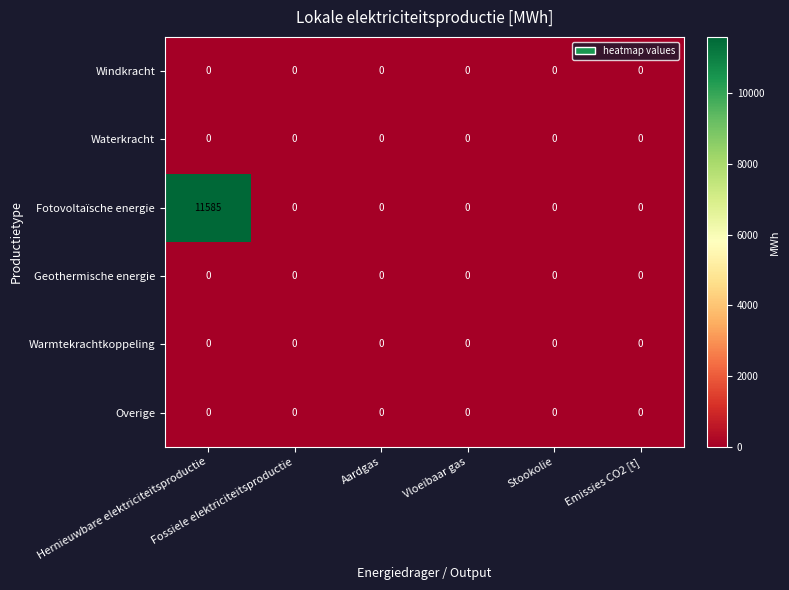

At which category is the sum across all series the highest?

Hernieuwbare elektriciteitsproductie